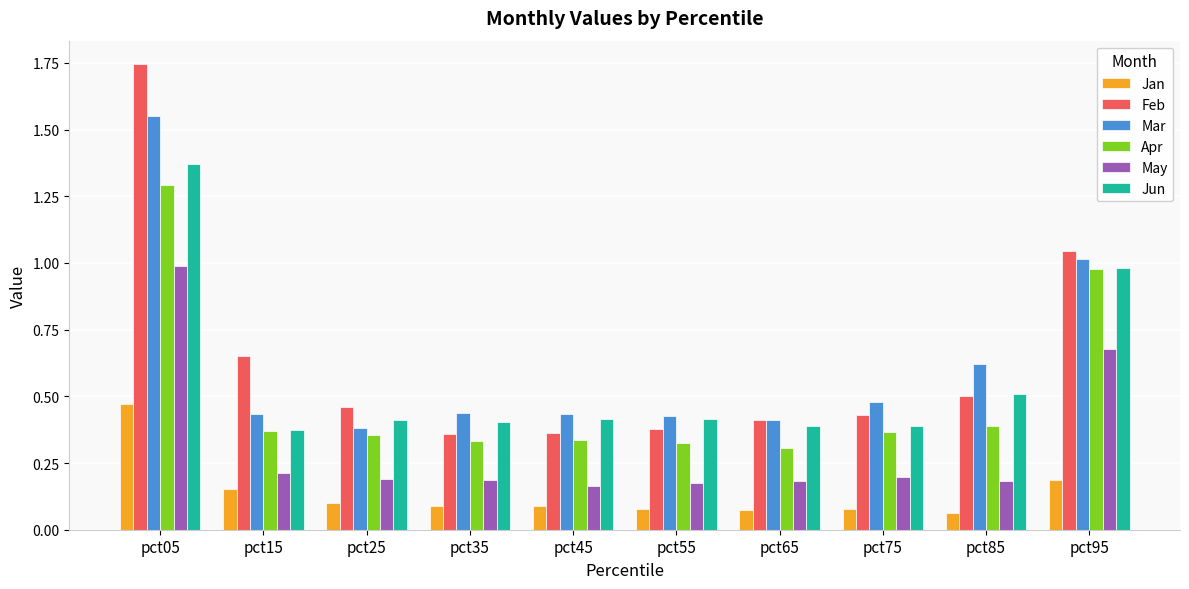

Rank the series by their maximum value, from highest to lowest.

Feb, Mar, Jun, Apr, May, Jan